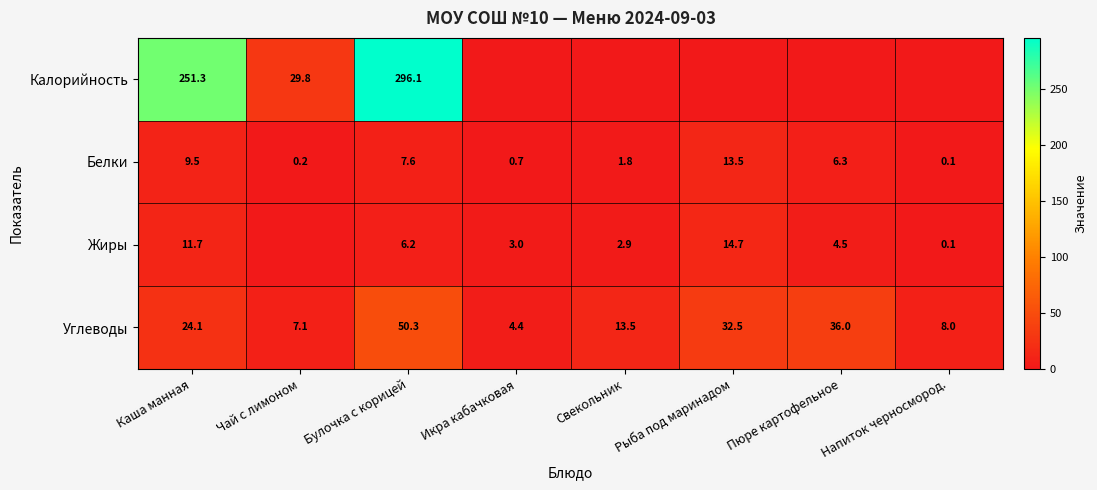

At which label is Белки closest to 6?

Пюре картофельное